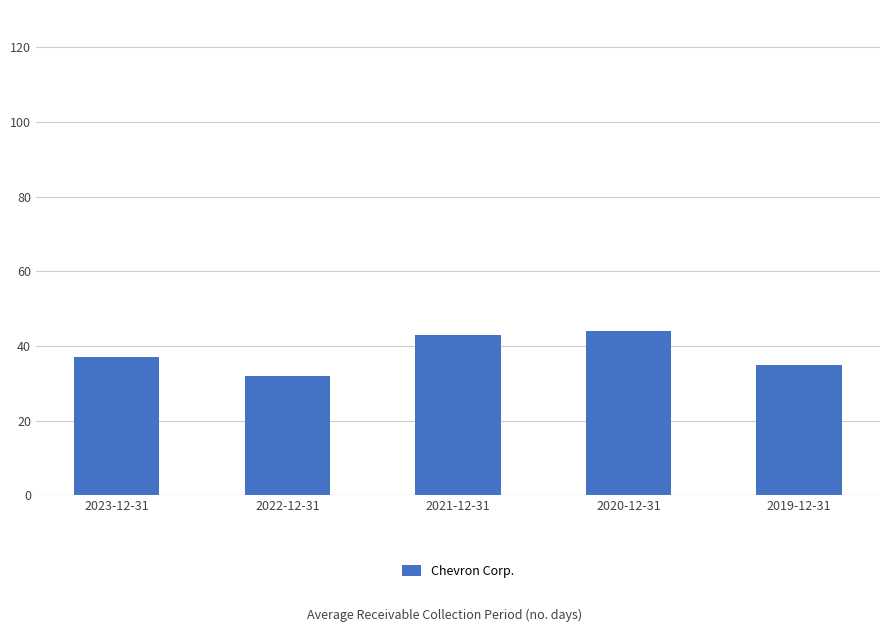

Reading left to right, extract all data points from this chart.

37	32	43	44	35